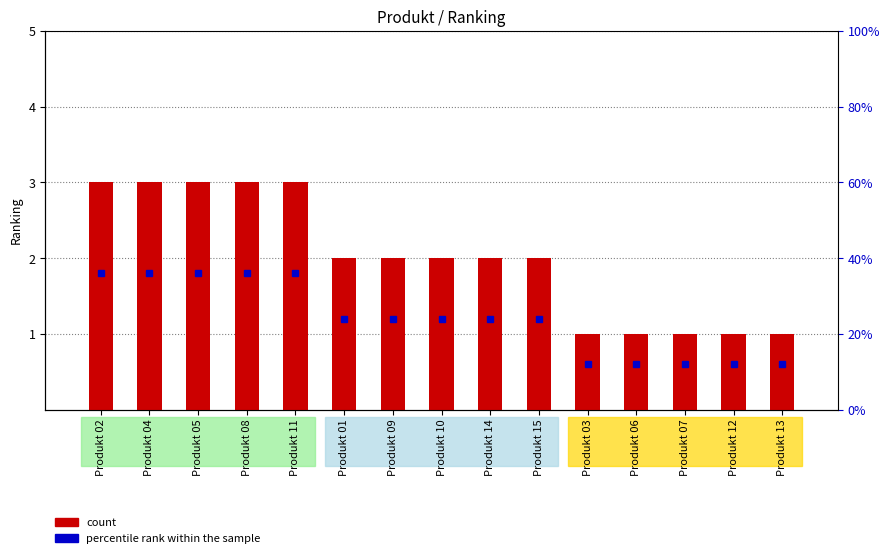

Reading left to right, list all the values displayed in this chart.

3	3	3	3	3	2	2	2	2	2	1	1	1	1	1